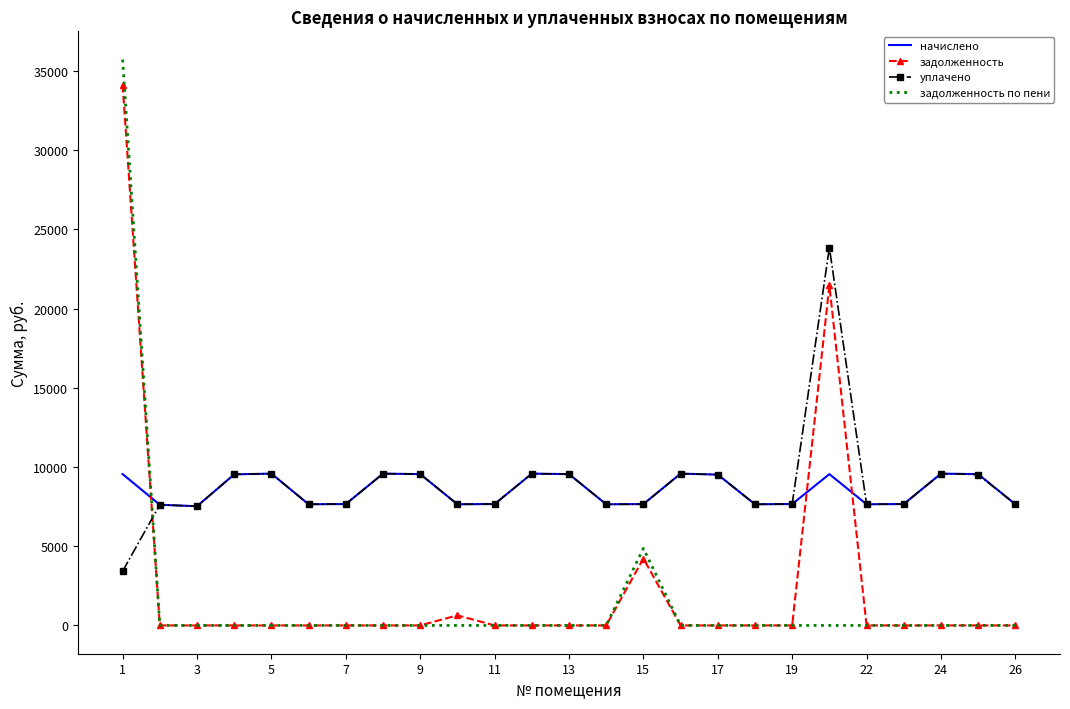

Which series ends up on top after the final intersection of уплачено and задолженность?

уплачено